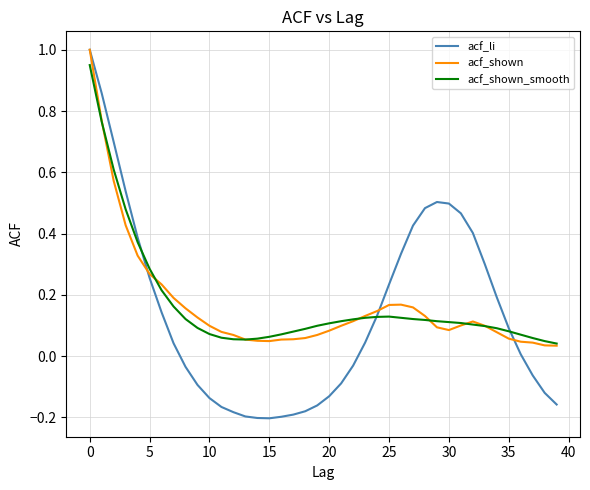

Which series has the widest spread of values?

acf_li